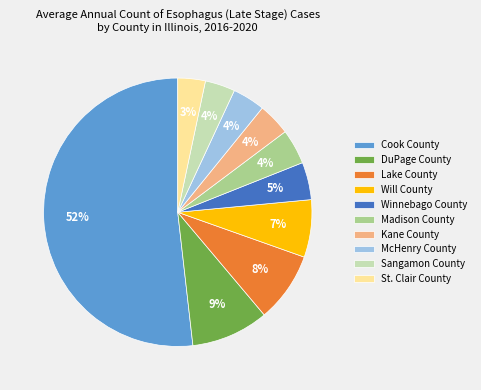

Does Madison County represent more than half of the total?

No